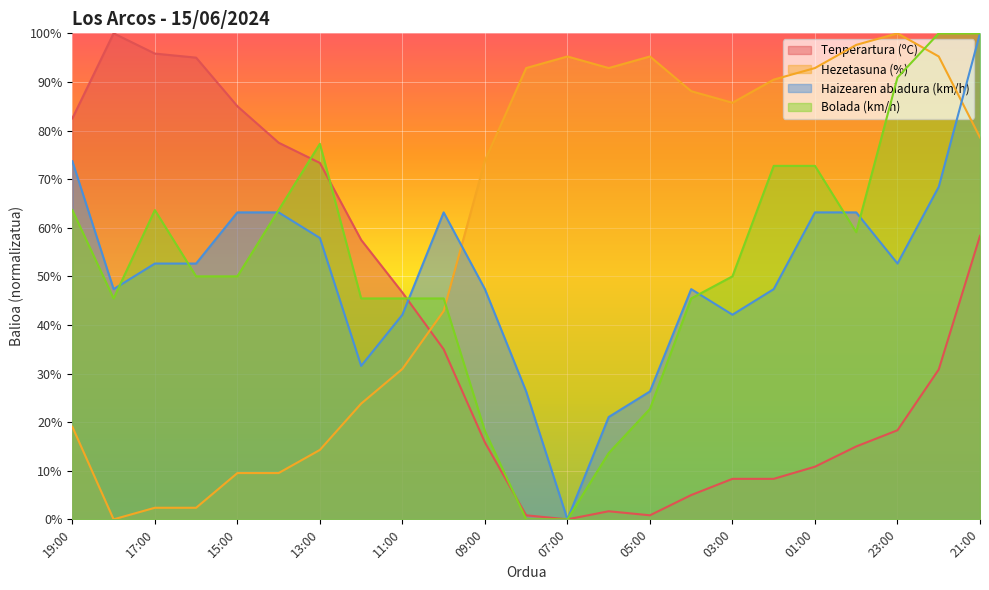

Is the value of Bolada (km/h) at 07:00 greater than the value of Hezetasuna (%) at 23:00?

No